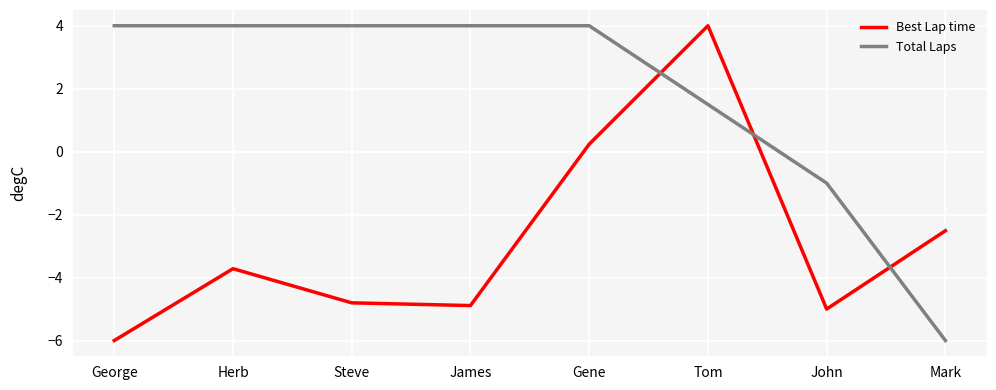

How many lines are shown in the chart?

2